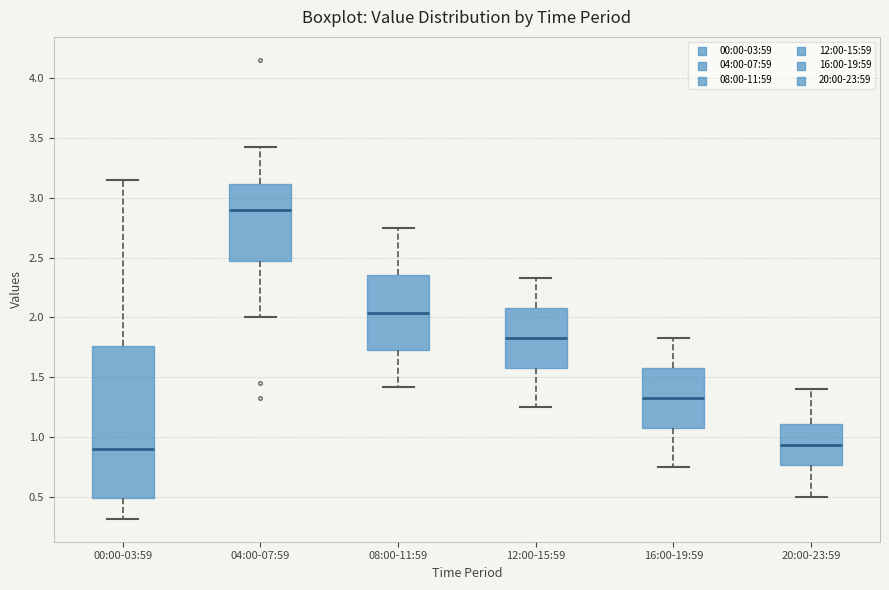

Reading left to right, transcribe this box plot: for each box, give where its median line is, the range the box spans, and where its two whiskers end, as read against the y-axis. The values are not printed on the chart, so give them approximately, as read against the axis.

00:00-03:59: median 0.90, box 0.50 to 1.75, whiskers 0.30 to 3.15
04:00-07:59: median 2.90, box 2.45 to 3.10, whiskers 2.00 to 3.40
08:00-11:59: median 2.05, box 1.75 to 2.35, whiskers 1.40 to 2.75
12:00-15:59: median 1.85, box 1.60 to 2.10, whiskers 1.25 to 2.35
16:00-19:59: median 1.35, box 1.10 to 1.60, whiskers 0.75 to 1.85
20:00-23:59: median 0.95, box 0.75 to 1.10, whiskers 0.50 to 1.40